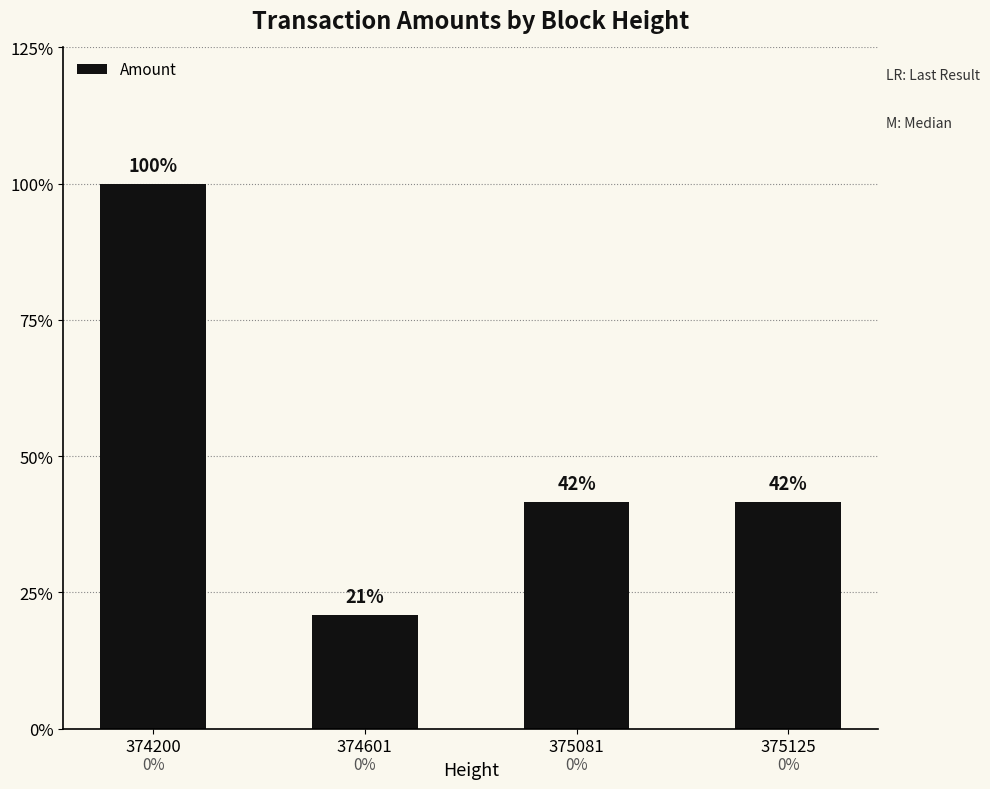

Does the chart contain any negative values?

No